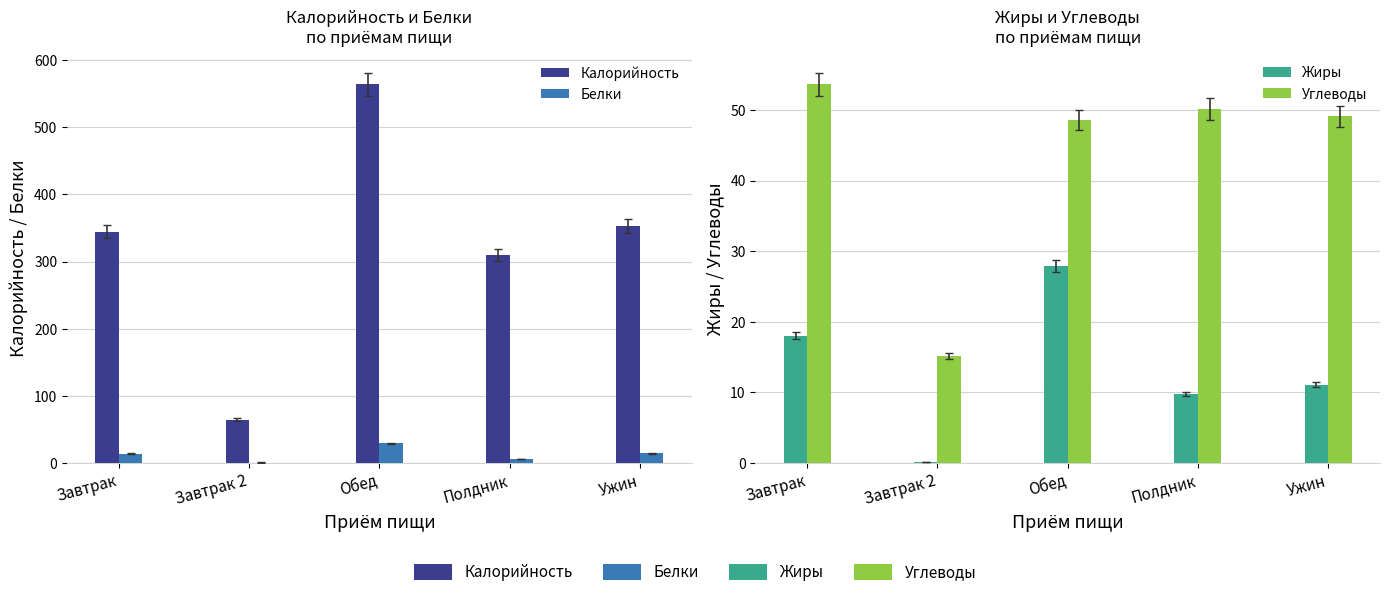

What is the average value of the Белки series?

12.7